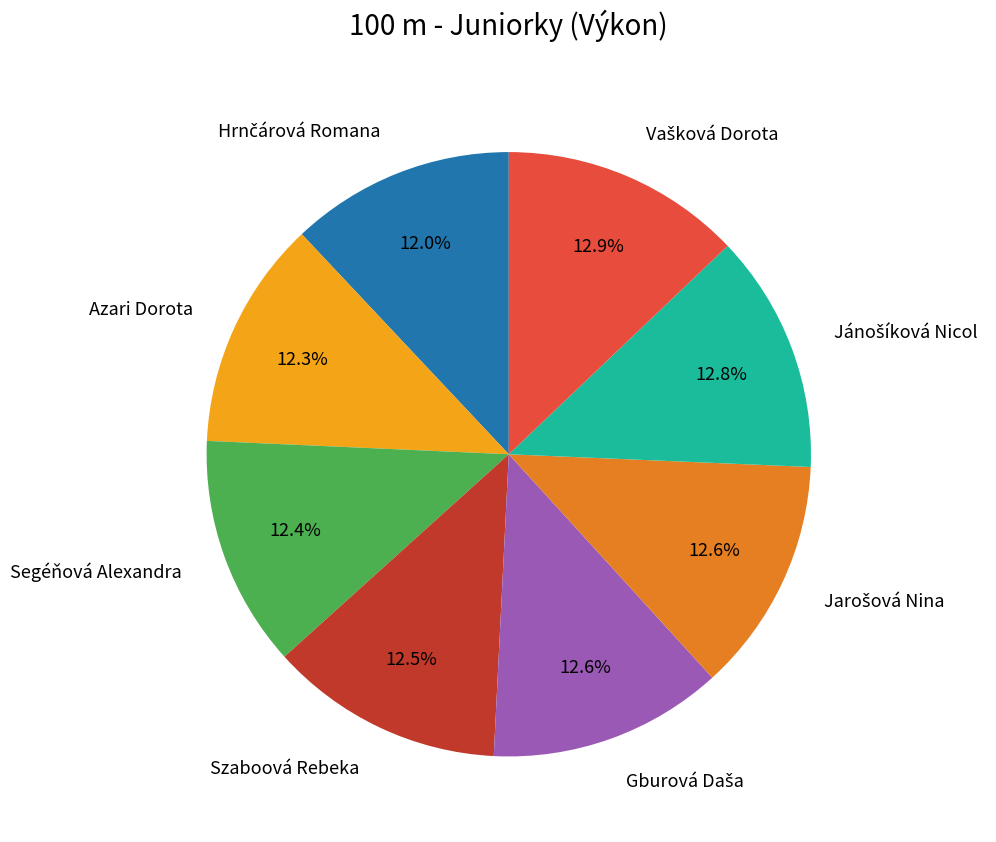

Is there a majority slice in this chart?

No